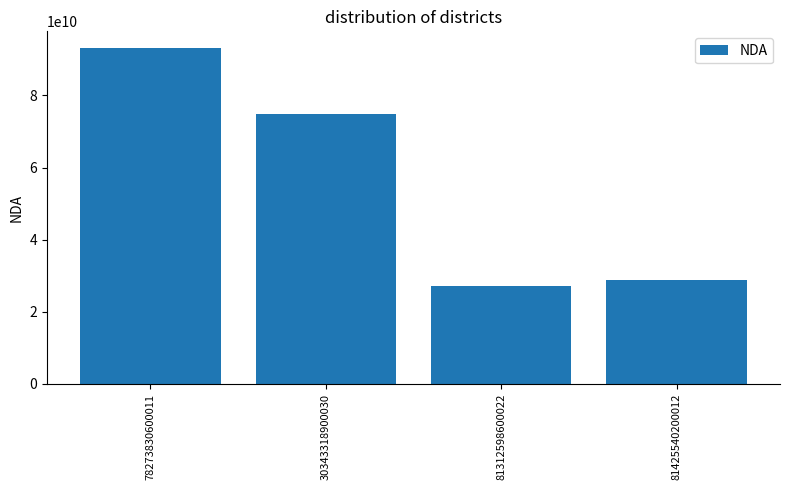

List the labels in order of value, largest first.

78273830600011, 30343318900030, 81425540200012, 81312598600022